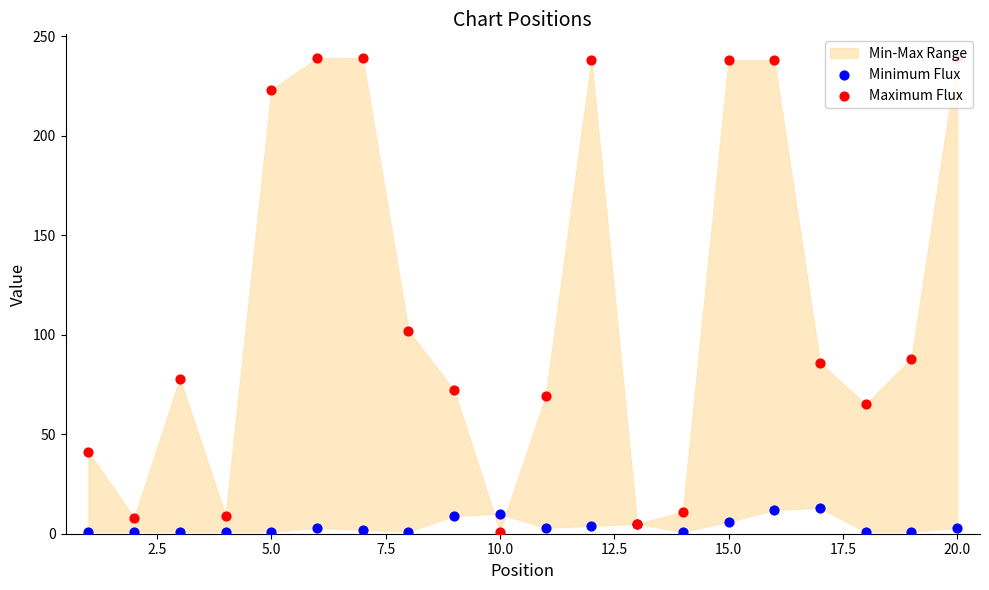

Which series contains the highest Y value?

Maximum Flux